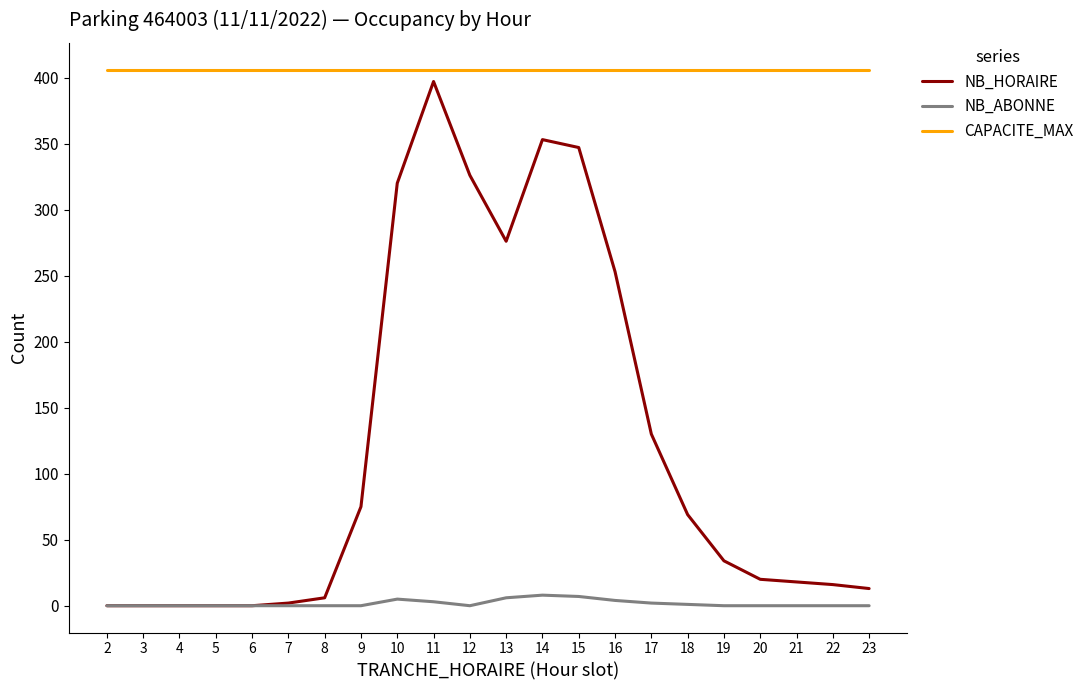

How many lines are shown in the chart?

3